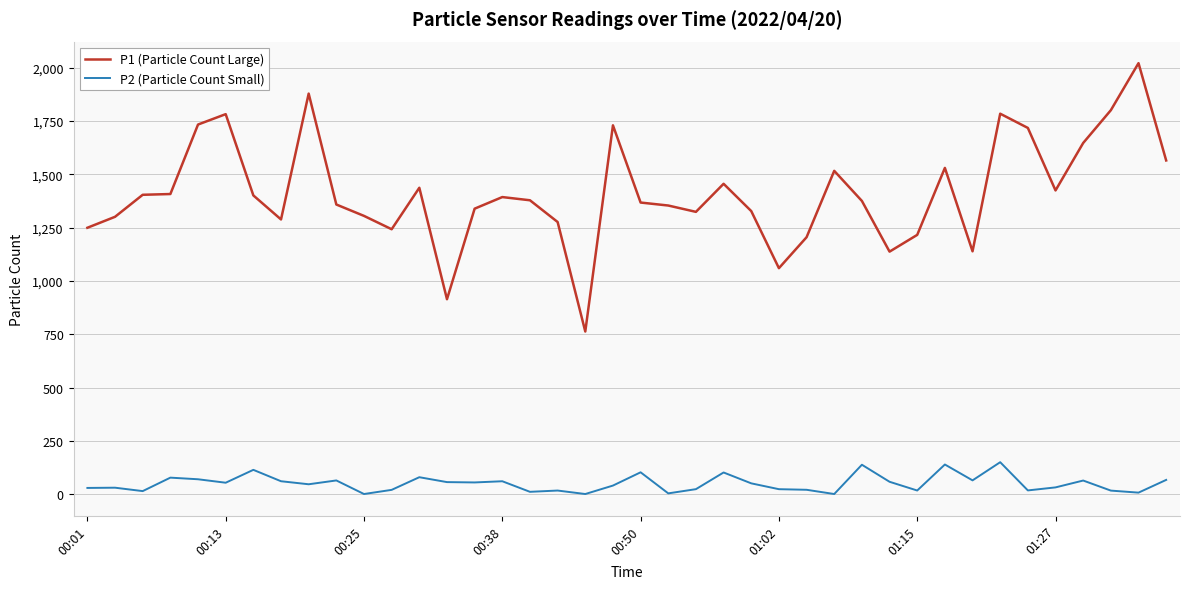

Rank the series by their average value, from lowest to highest.

P2 (Particle Count Small), P1 (Particle Count Large)